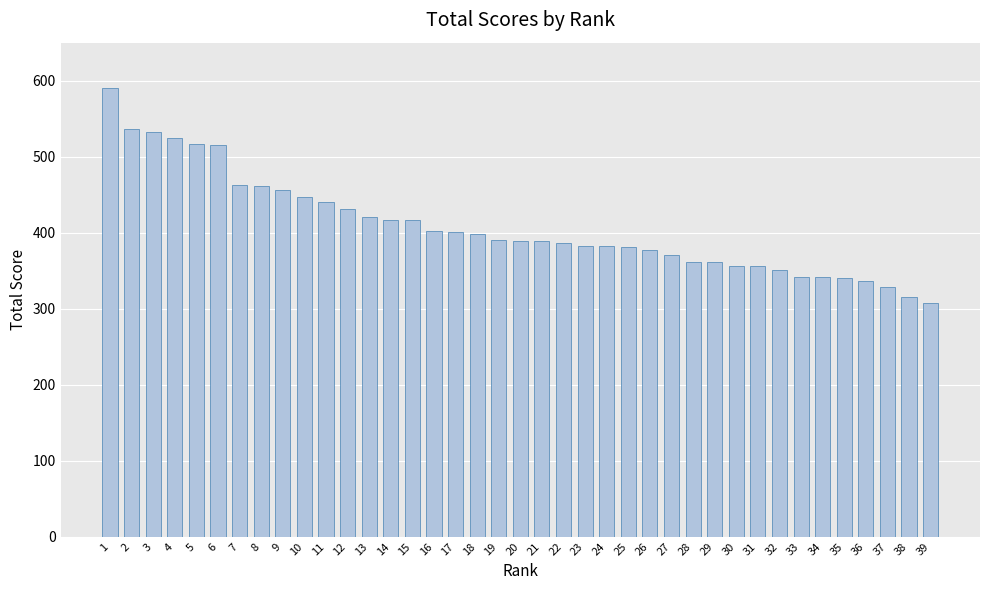

True or false: the data shows 649 at 21.

False